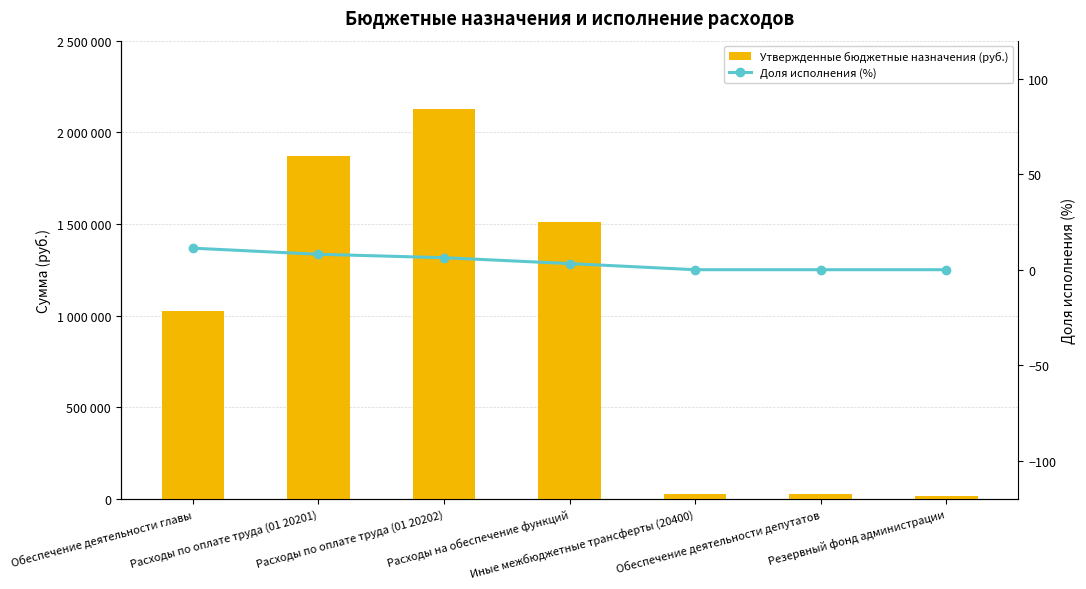

True or false: Утвержденные бюджетные назначения (руб.) has a value of 11093.3 at Иные межбюджетные трансферты (20400).

False